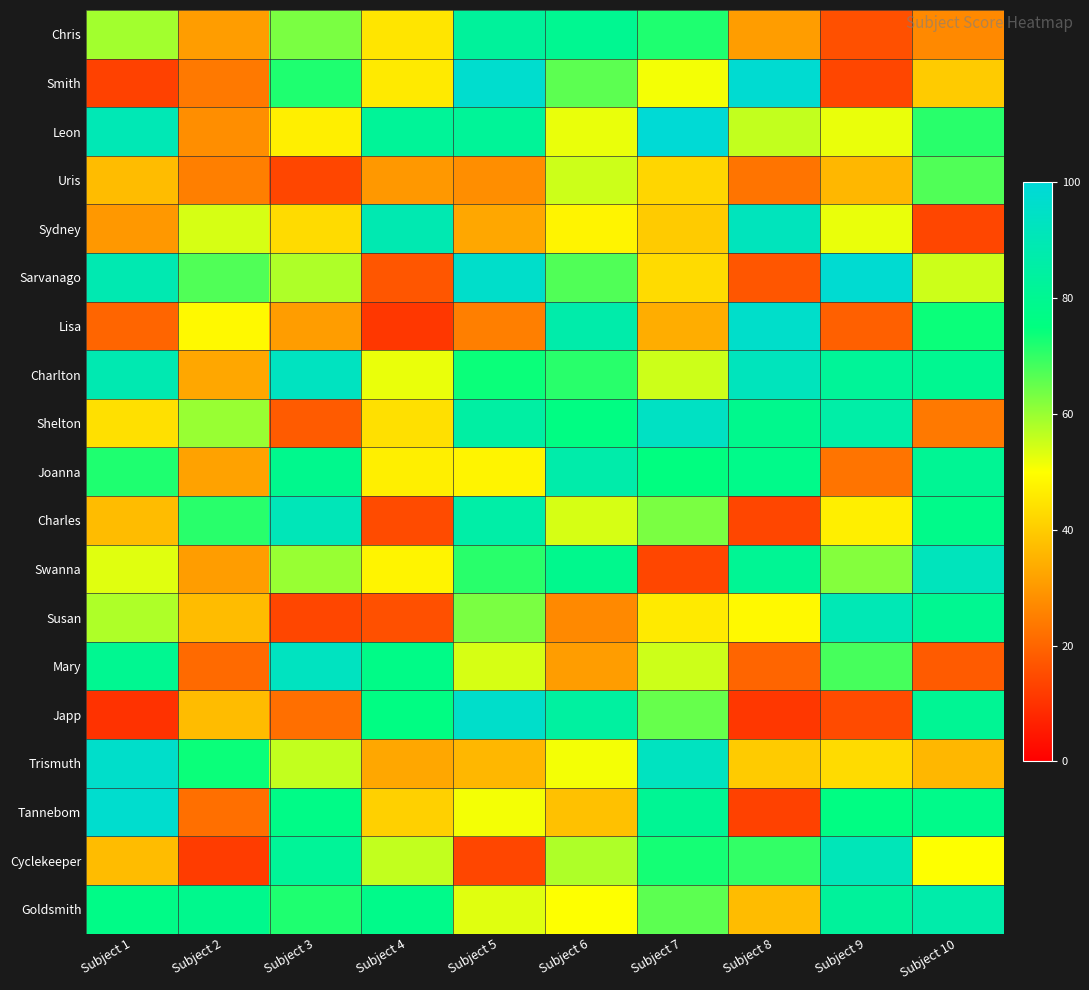

Which category has the lowest value across all series?

Subject 1